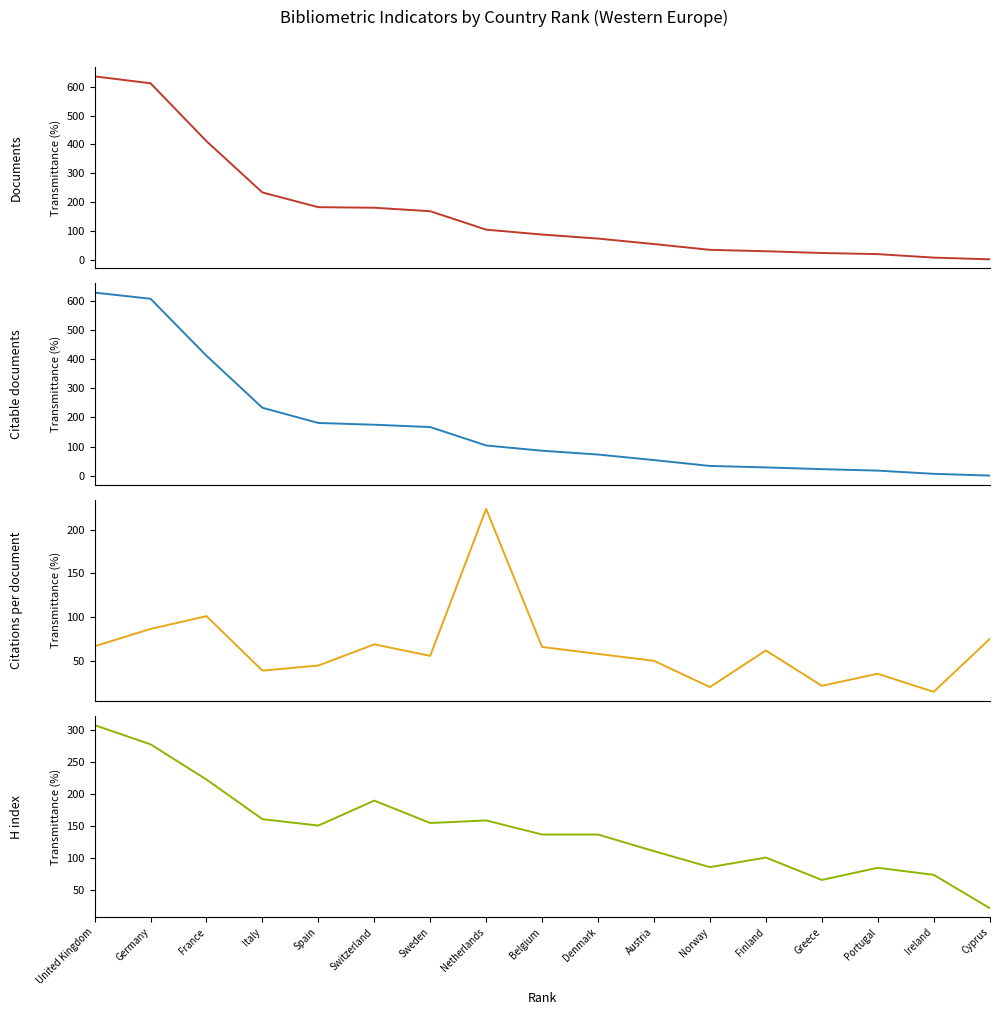

Is the value of H index at Germany greater than the value of Citable documents at Germany?

No